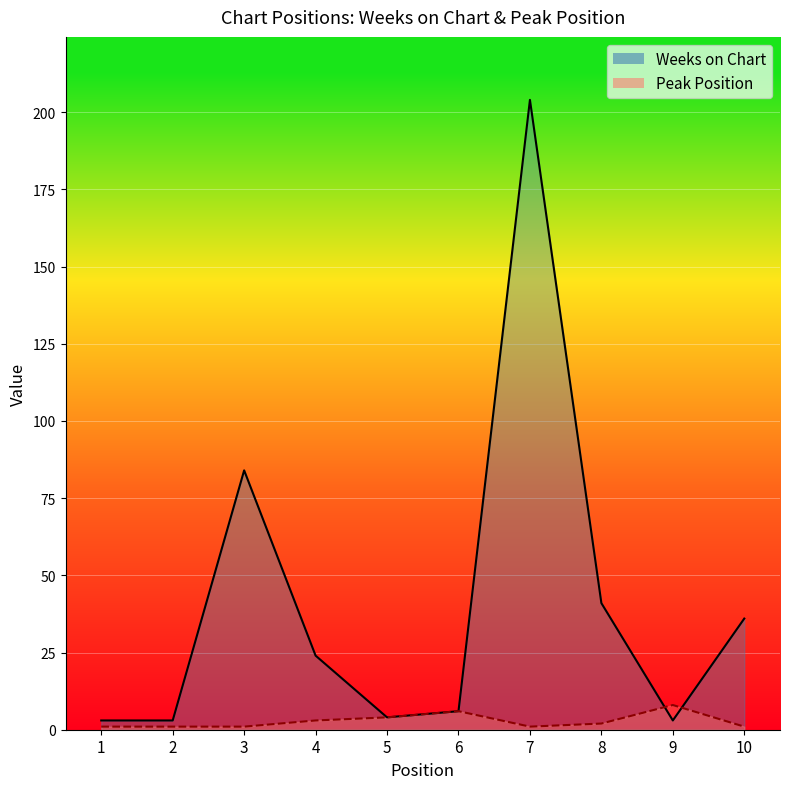

The value of Peak Position at 8 is 2. True or false?

True